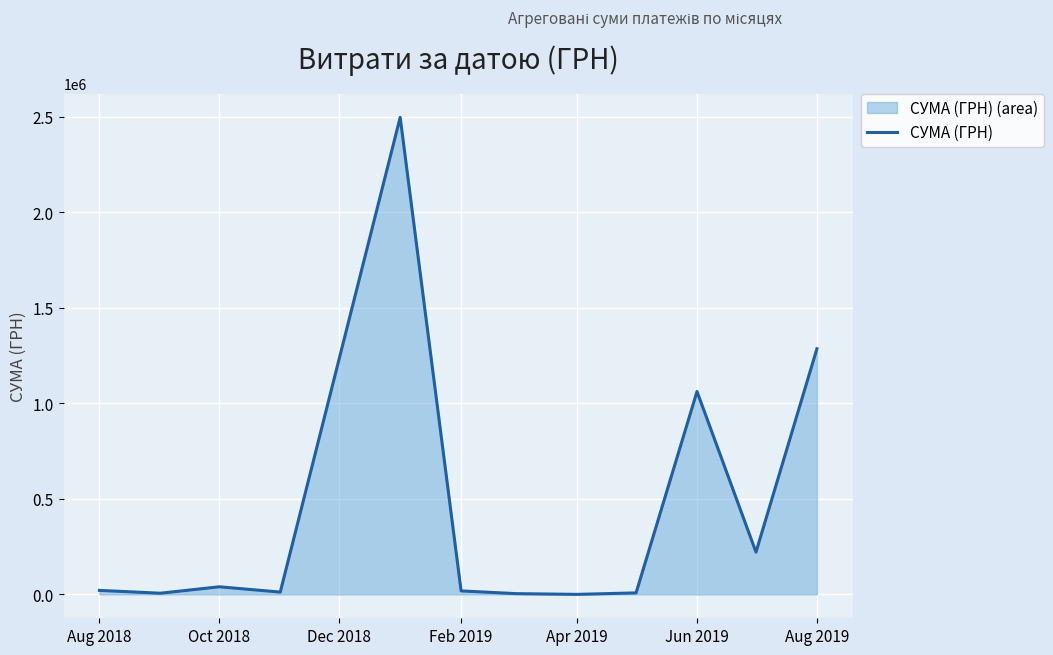

What is the difference between the maximum and minimum values?

2496773.4